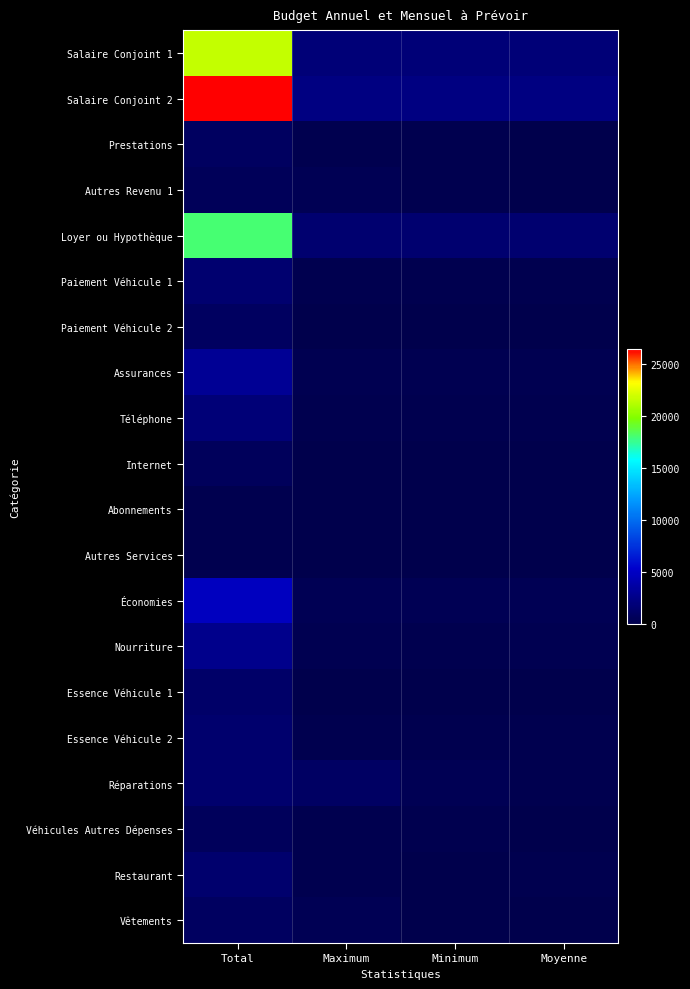

At which category does the chart reach its minimum across all series?

Maximum